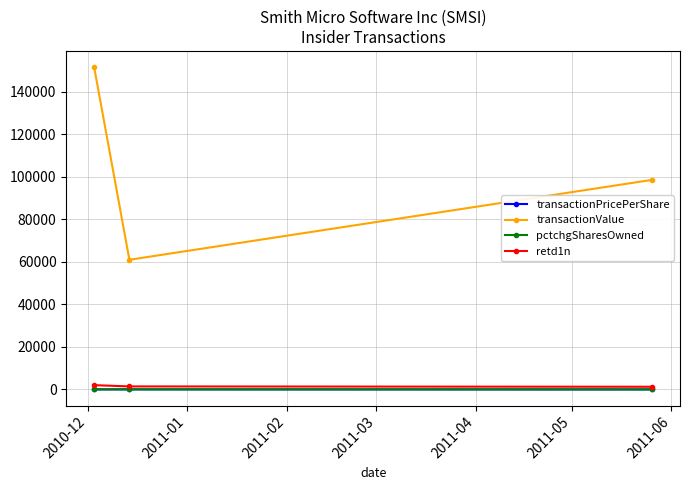

Which series has the widest spread of values?

transactionValue